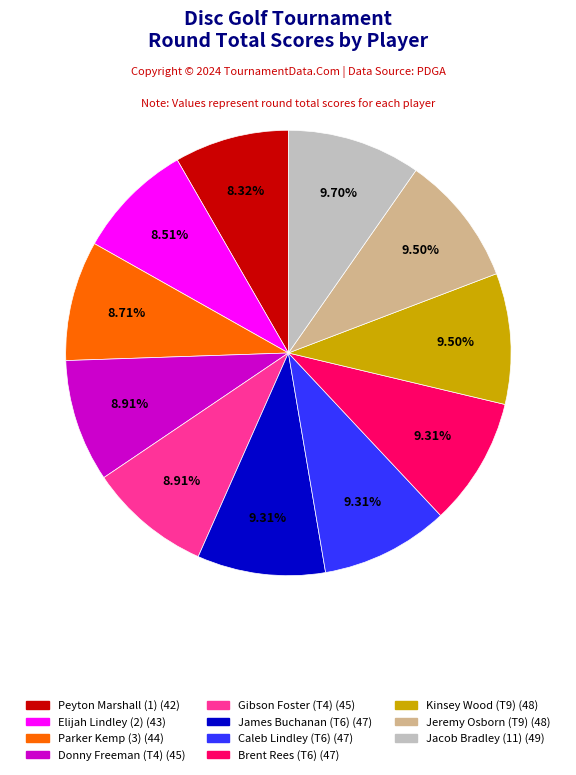

Approximately how many times larger is the value at Jeremy Osborn (T9) compared to Brent Rees (T6)?

1.0